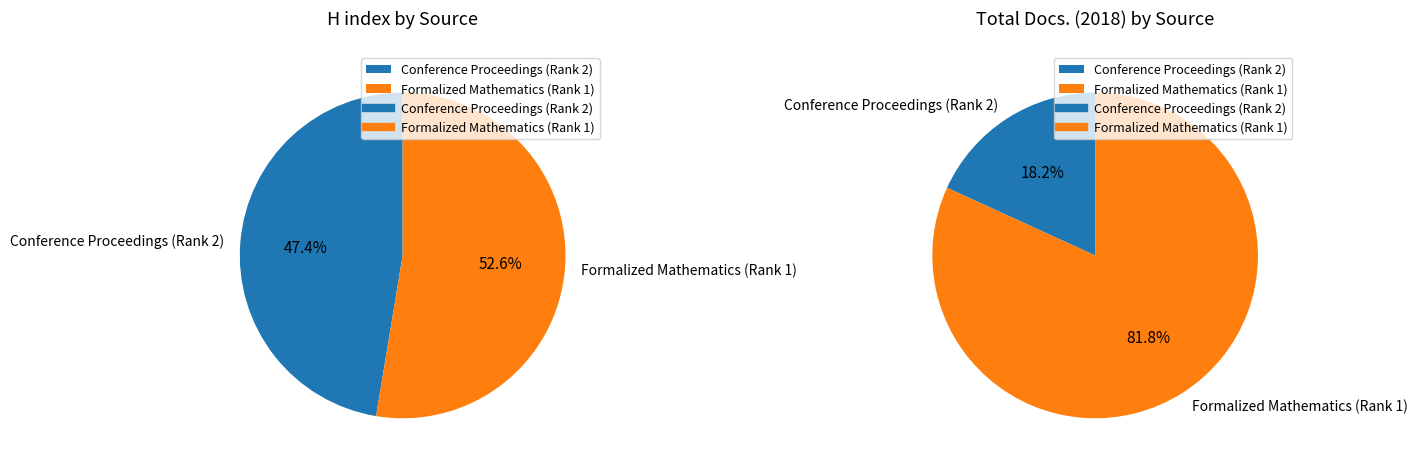

To the nearest percent, what percentage of the pie is Conference Proceedings (Rank 2)?

18%